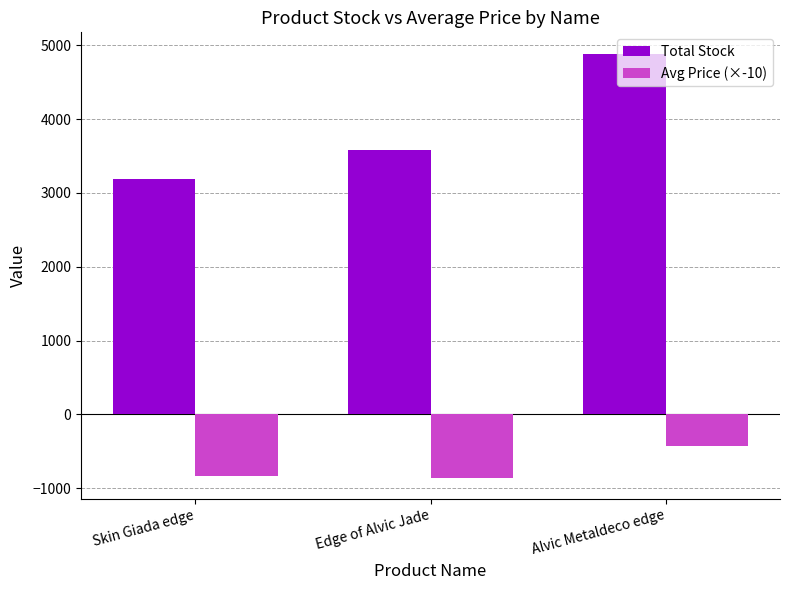

Which series has the largest range (max minus min)?

Total Stock